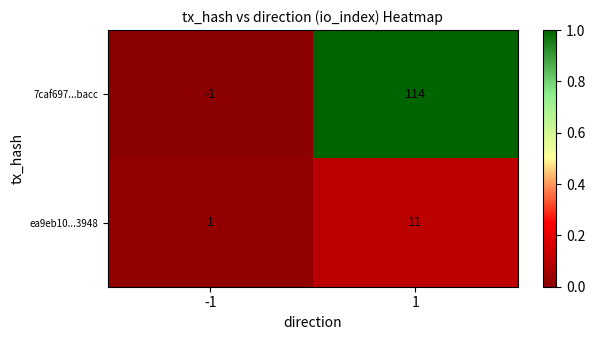

Reading left to right, extract all data points from this chart.

7caf697...bacc: -1=-1	1=114
ea9eb10...3948: -1=1	1=11